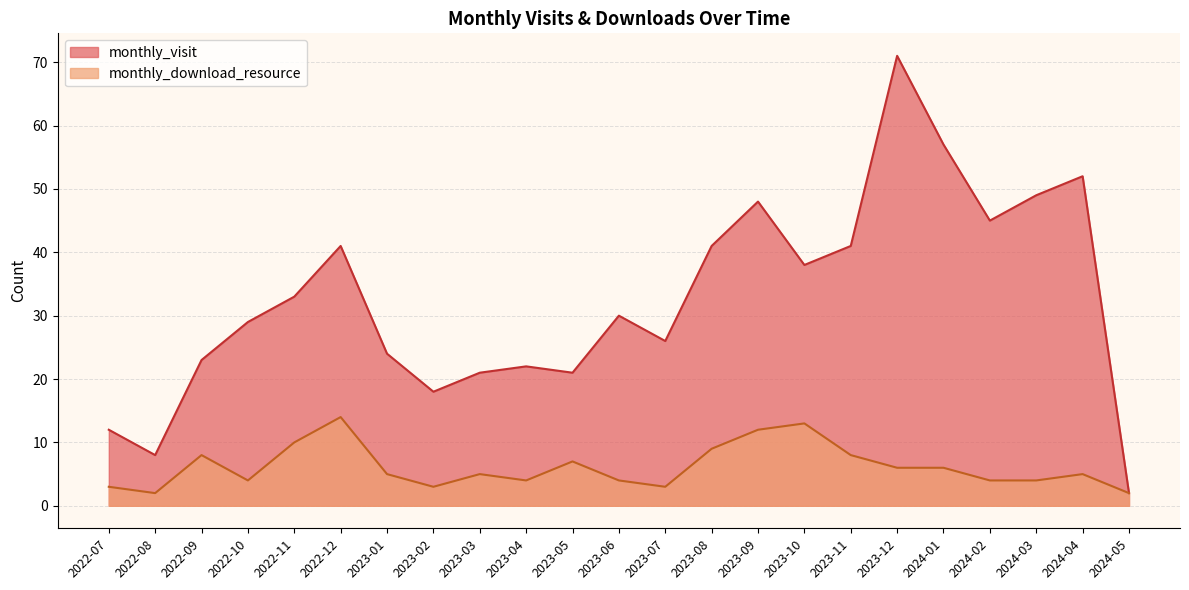

What is the sum of the monthly_download_resource values at 2023-03 and 2023-04?

9